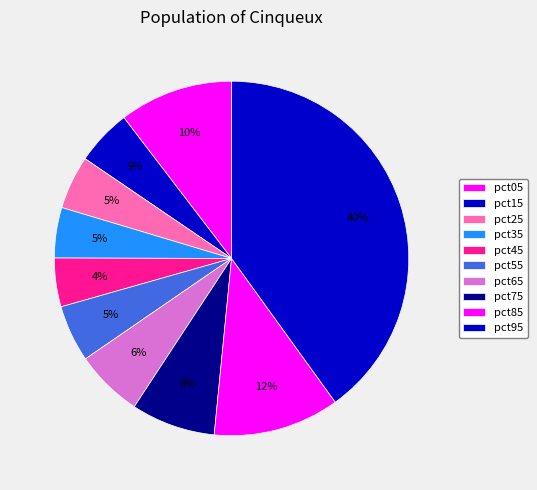

What is the change in value from pct15 to pct85?

+0.1